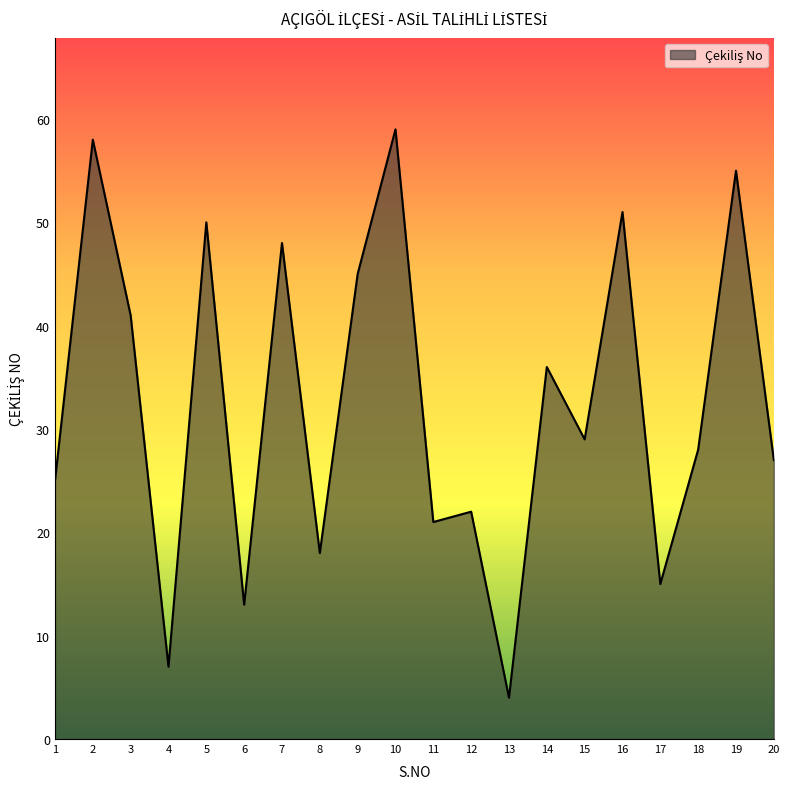

The value at 10 is 98. True or false?

False